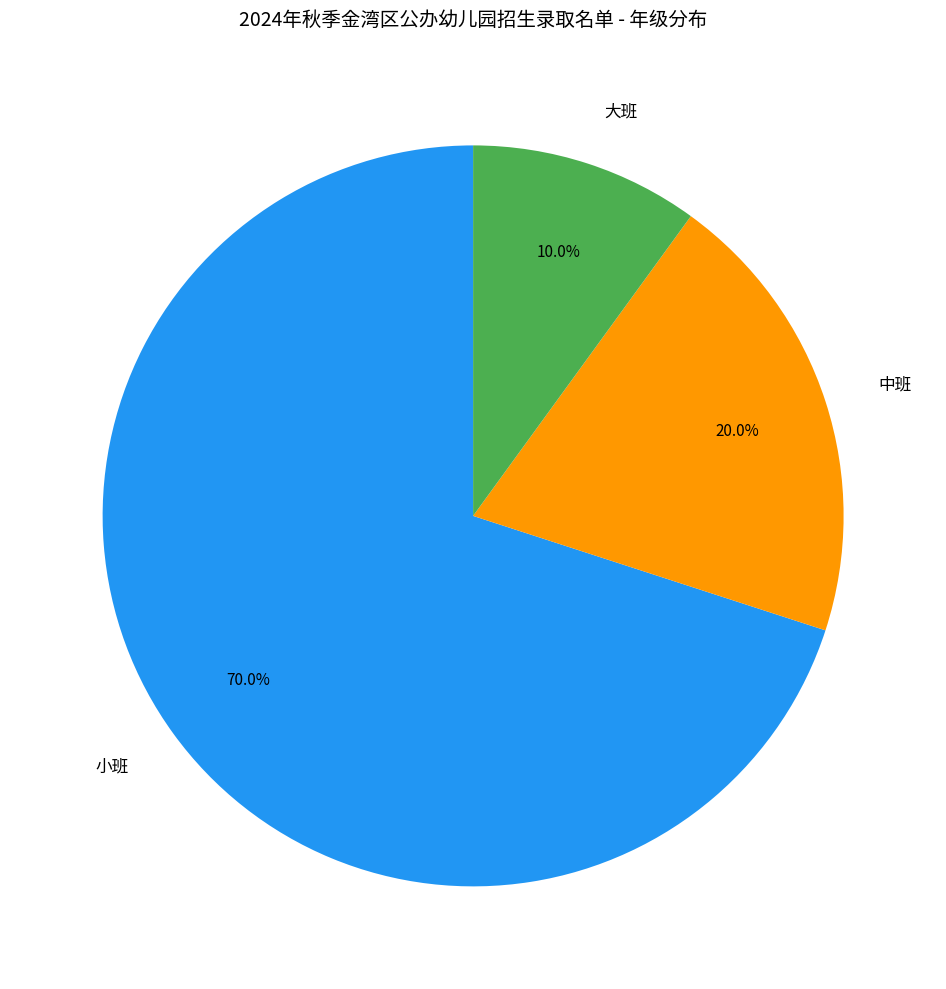

Count the number of slices in the pie.

3